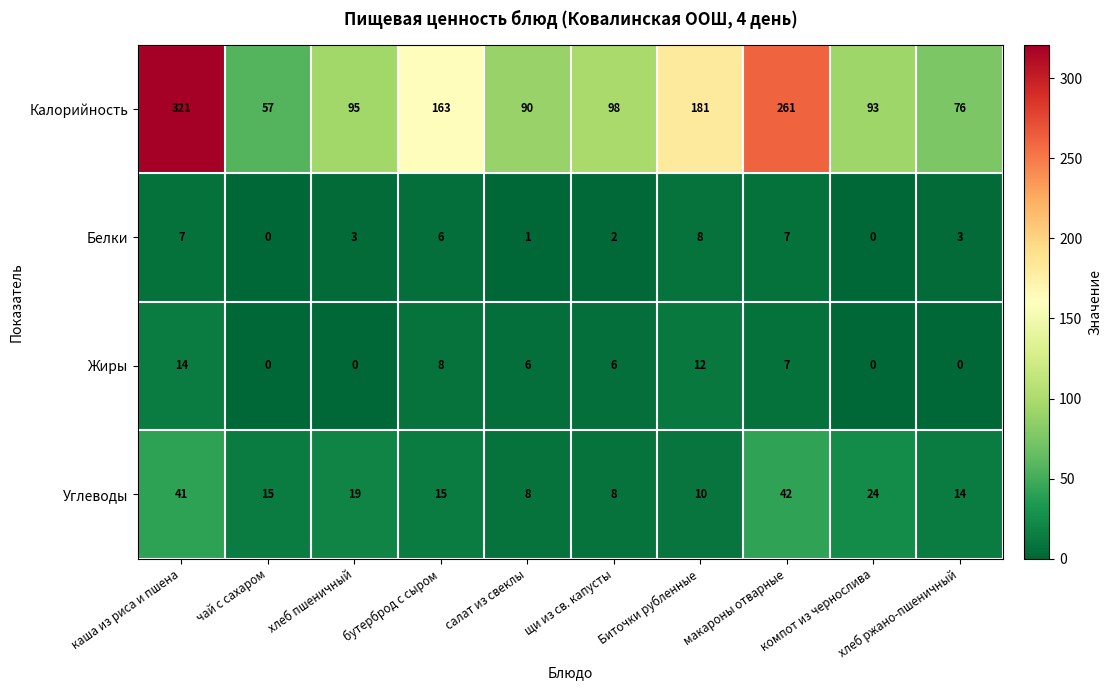

The value of Белки at хлеб пшеничный is 3. True or false?

True